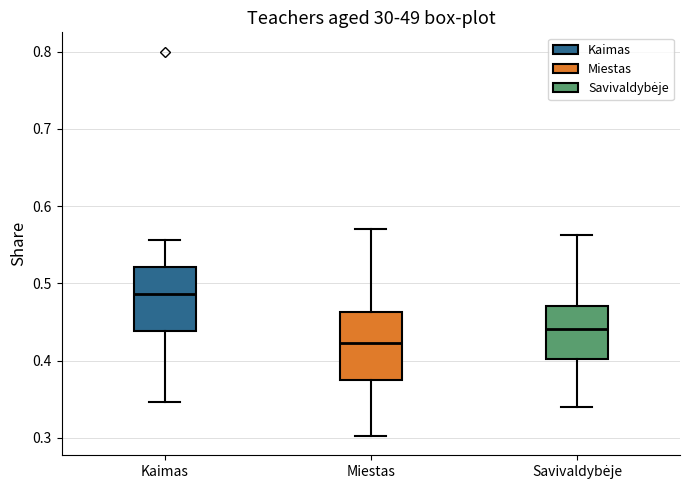

Where does the median line of the box for Miestas sit on the y-axis? The values are not printed on the chart, so give them approximately, as read against the axis.

0.42